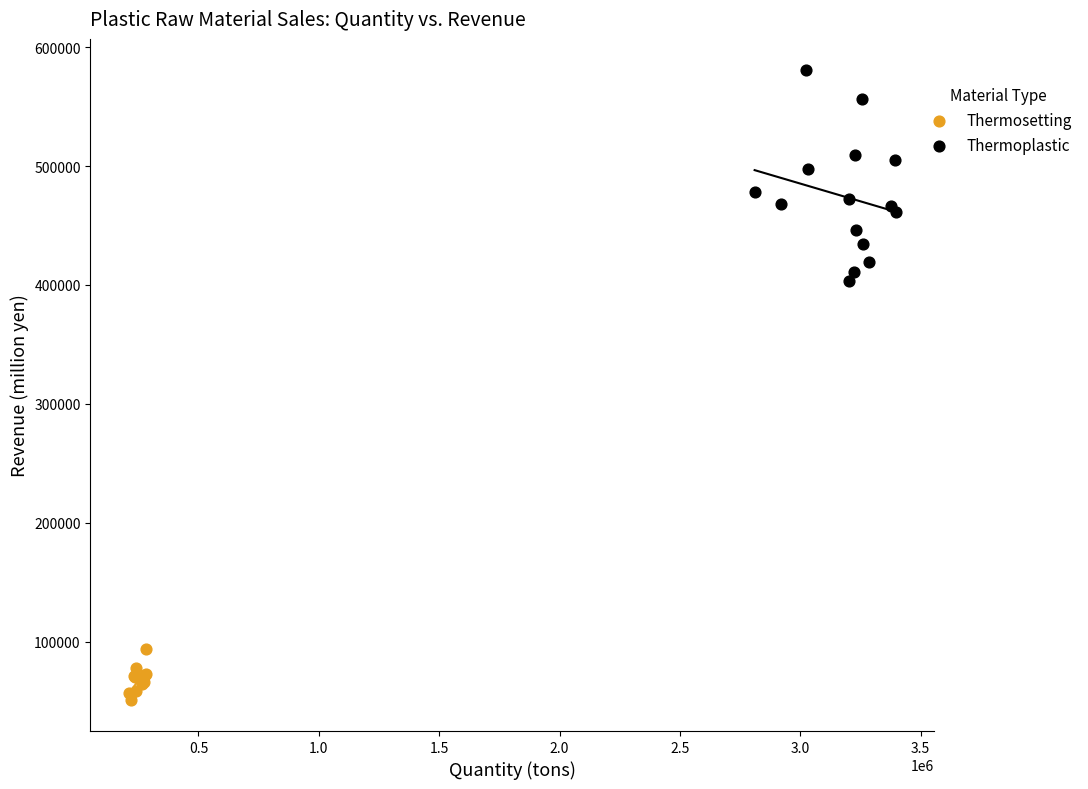

Which series reaches the maximum Y coordinate?

Thermoplastic